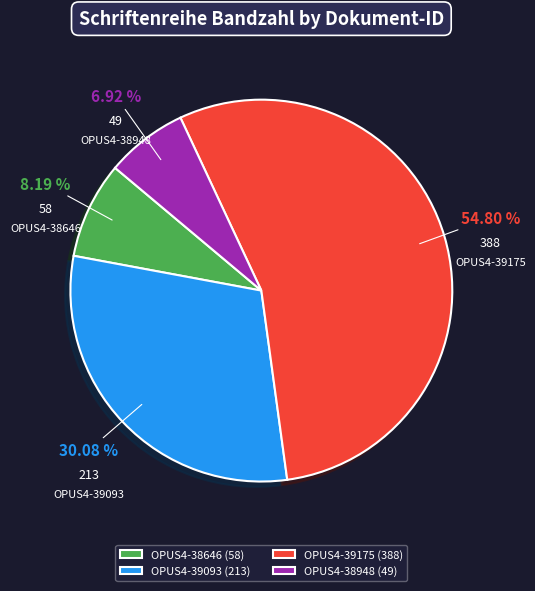

The OPUS4-39175 slice represents 69% of the pie. True or false?

False